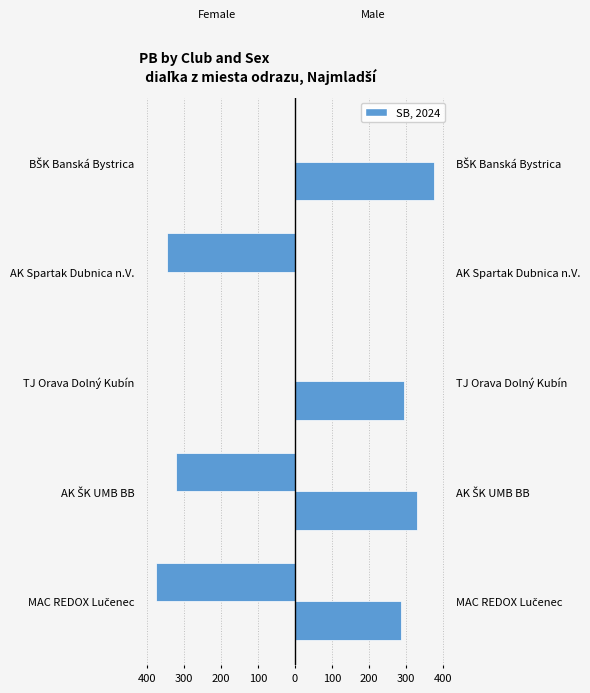

The Male series shows 375 at BŠK Banská Bystrica. True or false?

True